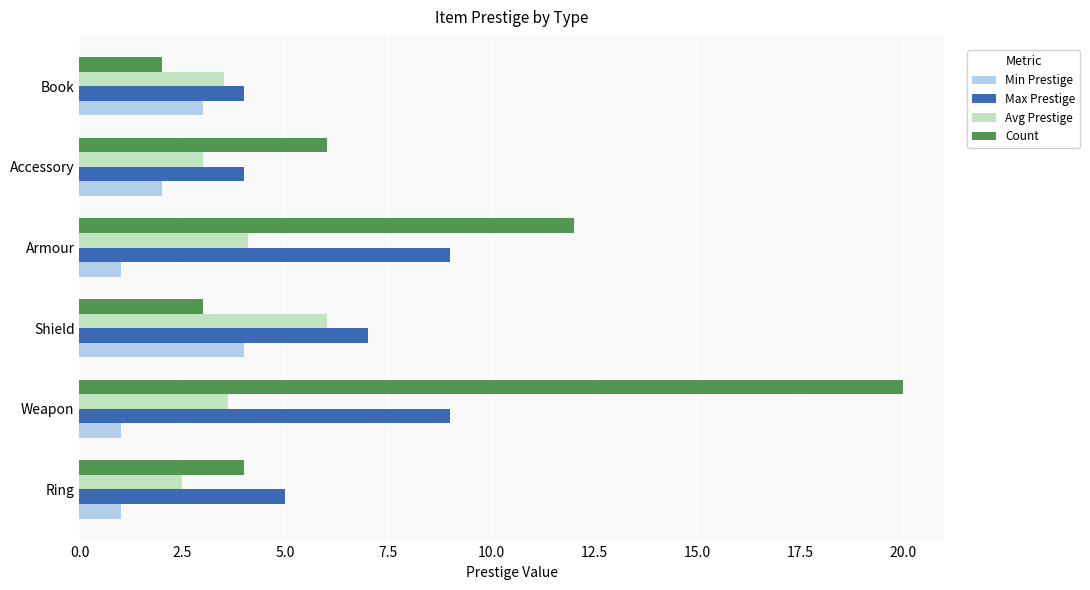

The value of Max Prestige at Accessory is 4.0. True or false?

True